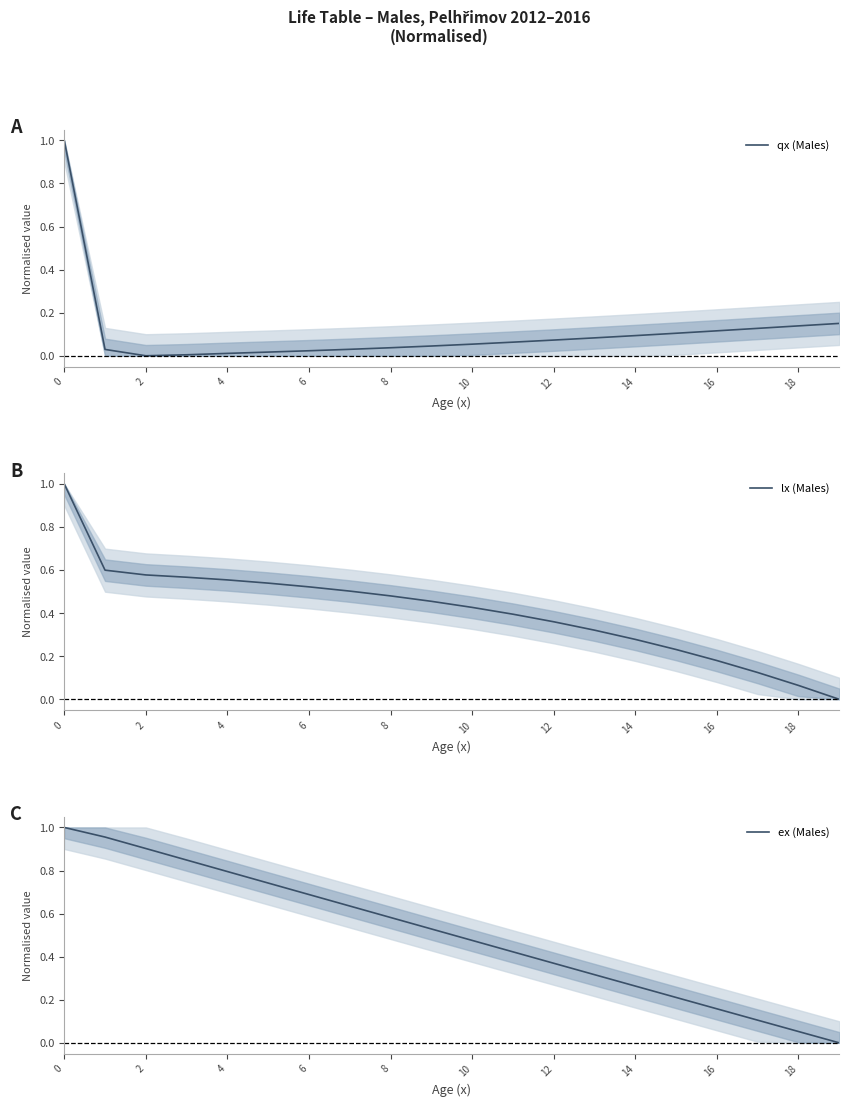

True or false: lx (Males) and ex (Males) intersect in this chart.

True